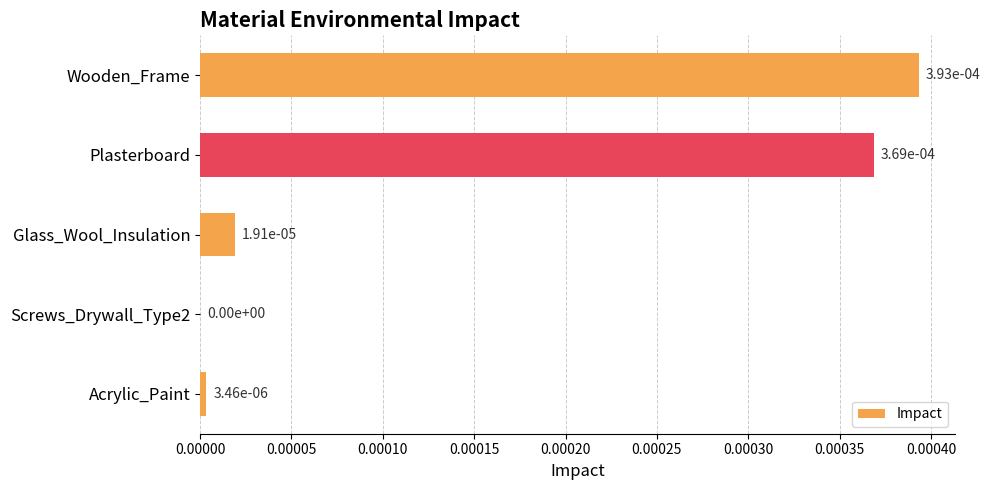

How many series are shown in this chart?

1